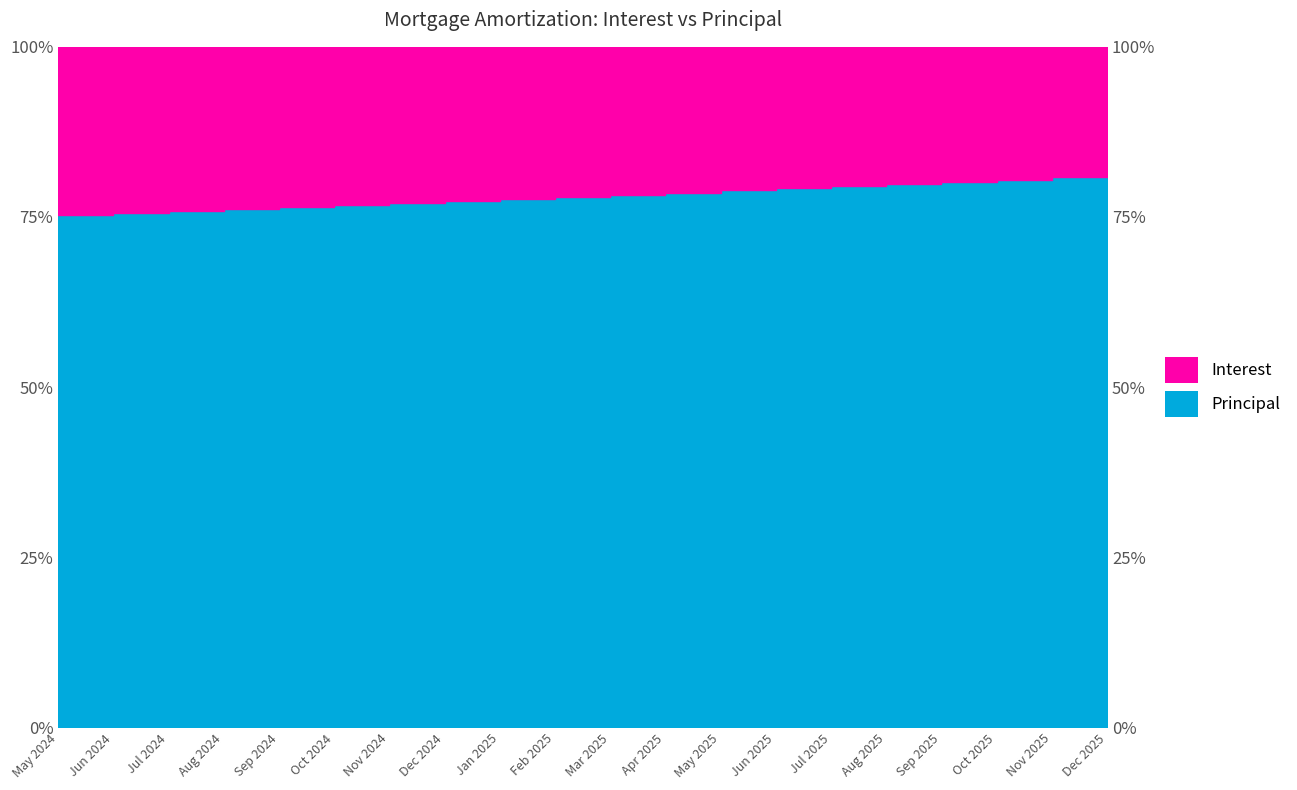

At which label does the data first exceed 78?

Mar 2025